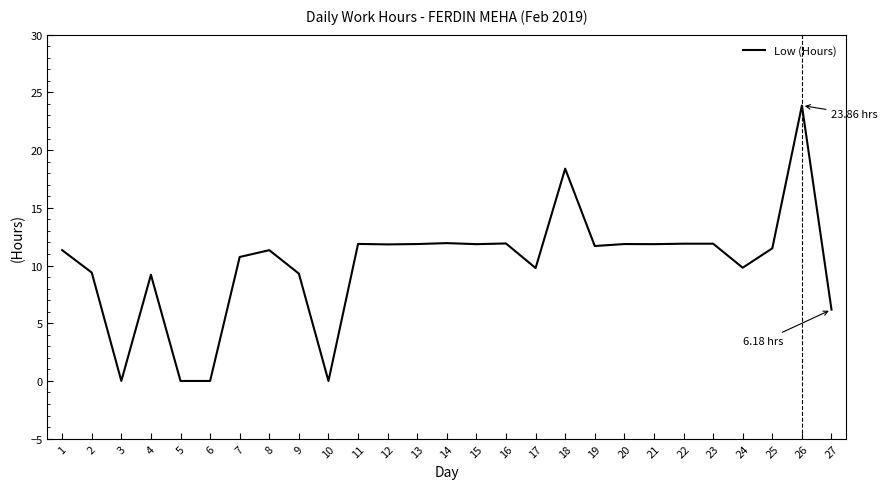

What is the change in value from 5 to 14?

+11.9